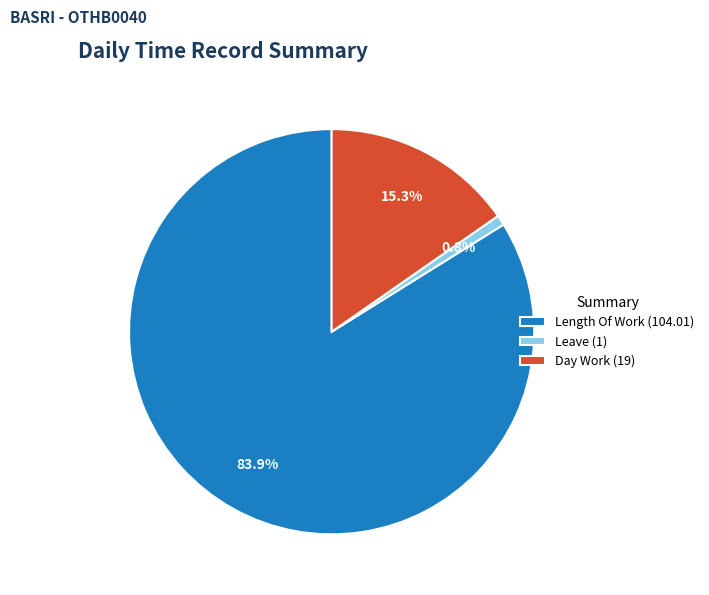

What is the total percentage of Leave (1) and Length Of Work (104.01)?

84.7%